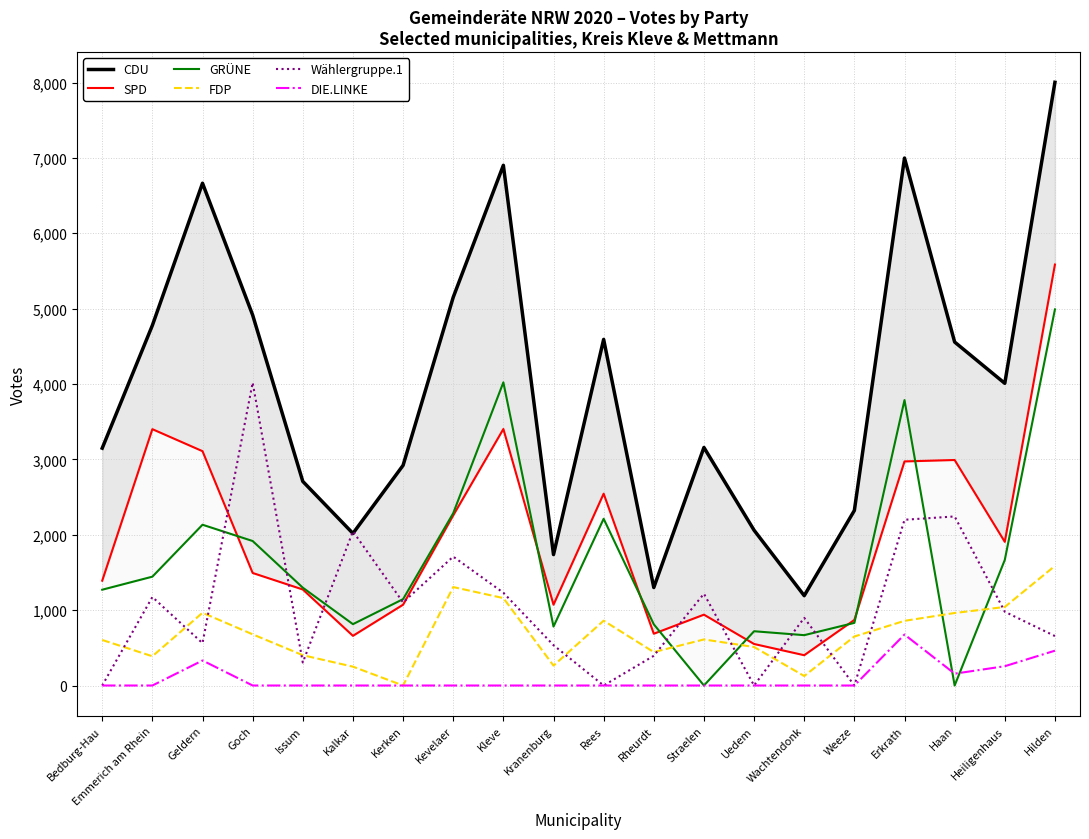

The FDP series shows 679 at Goch. True or false?

True